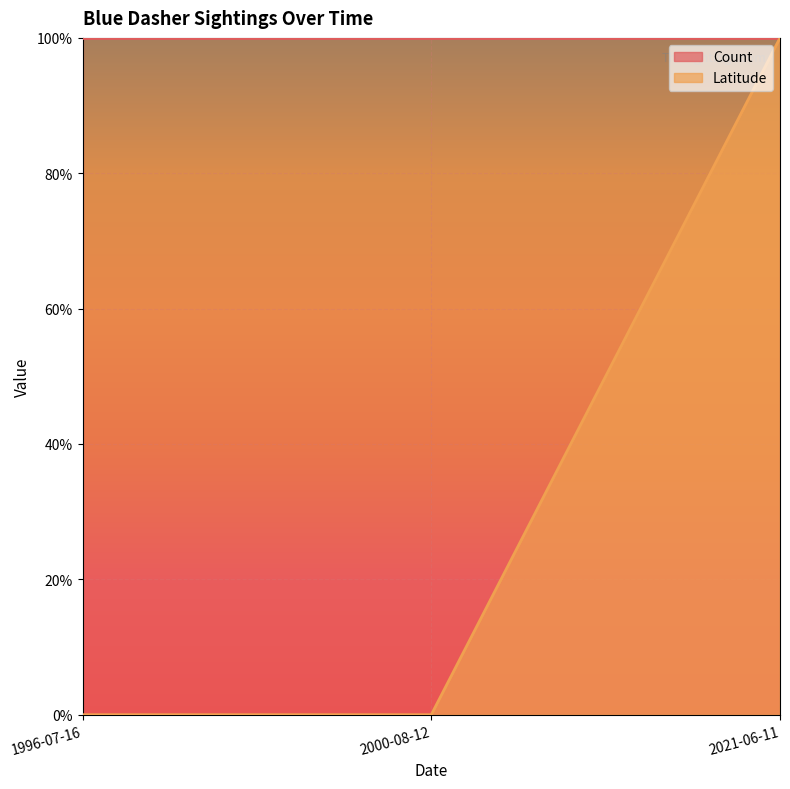

What is the change in value from 1996-07-16 to 2021-06-11?

+1.0